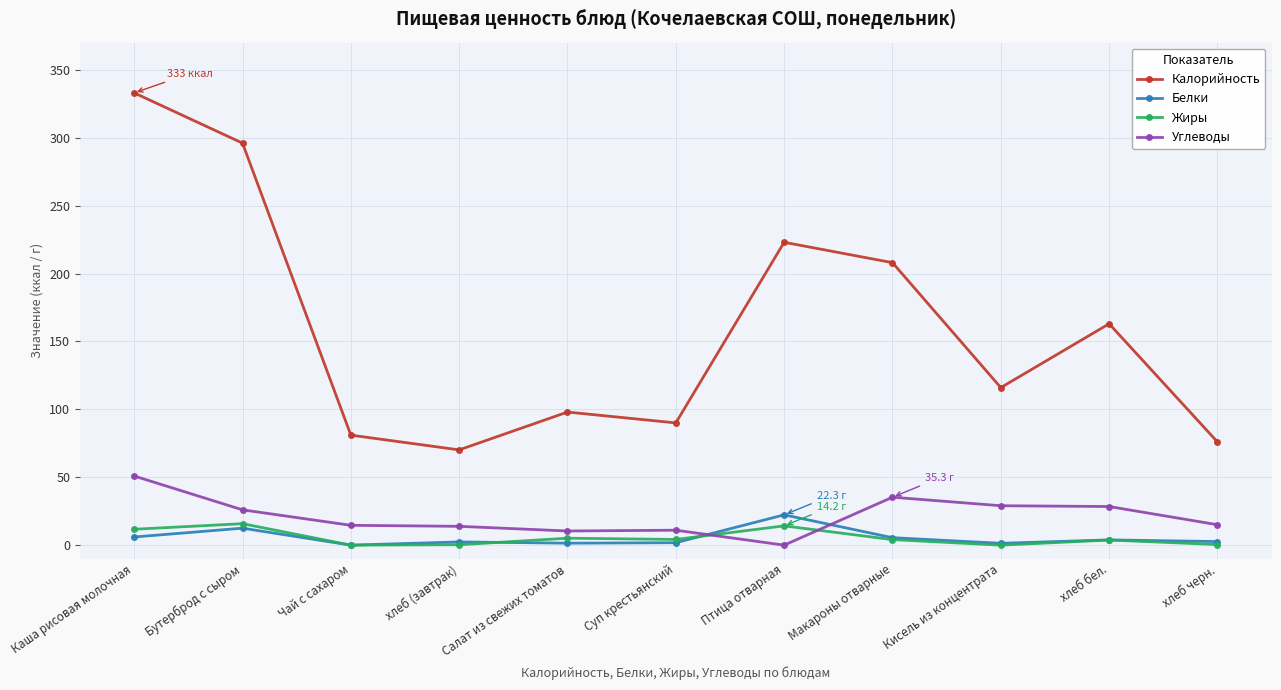

The Углеводы series shows 11.0 at Суп крестьянский. True or false?

True